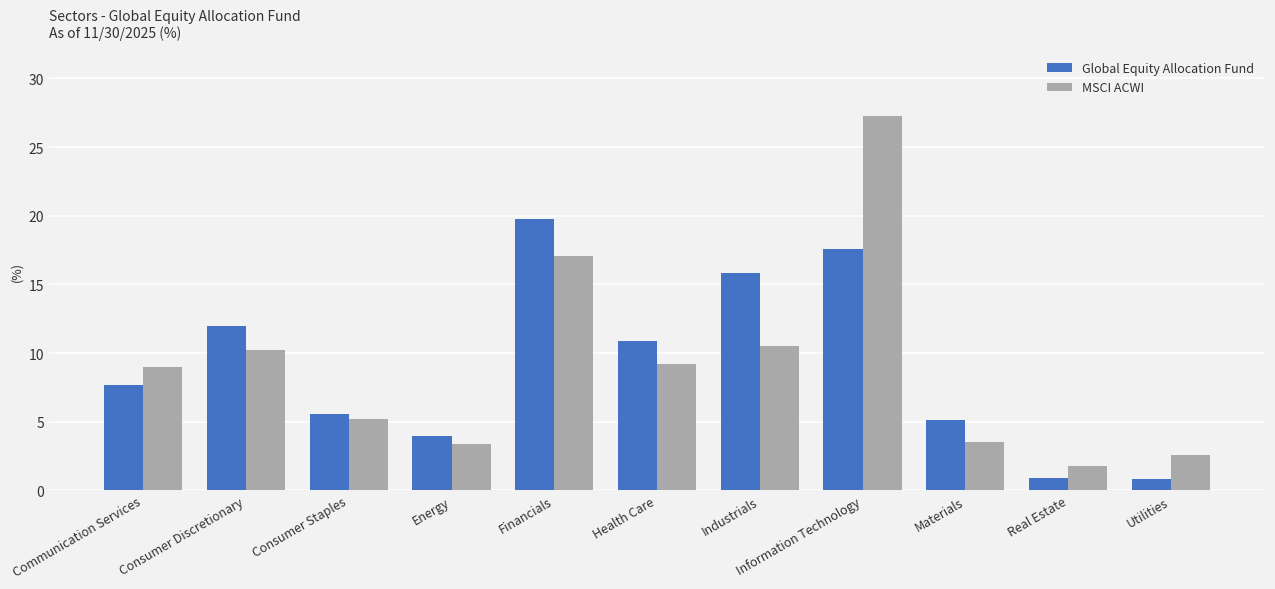

Which series has the widest spread of values?

MSCI ACWI